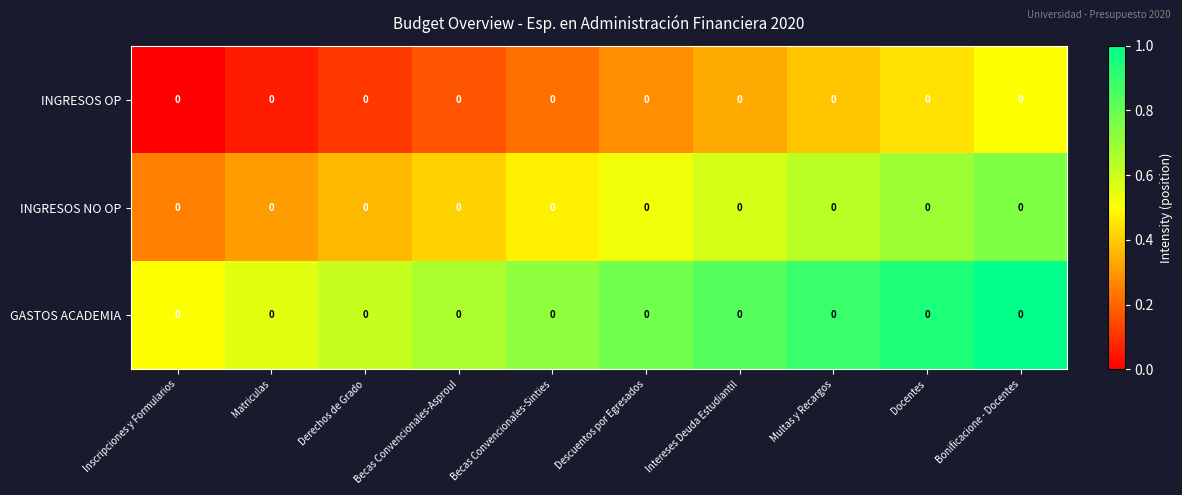

What is the difference between the highest and lowest values at Multas y Recargos?

0.5